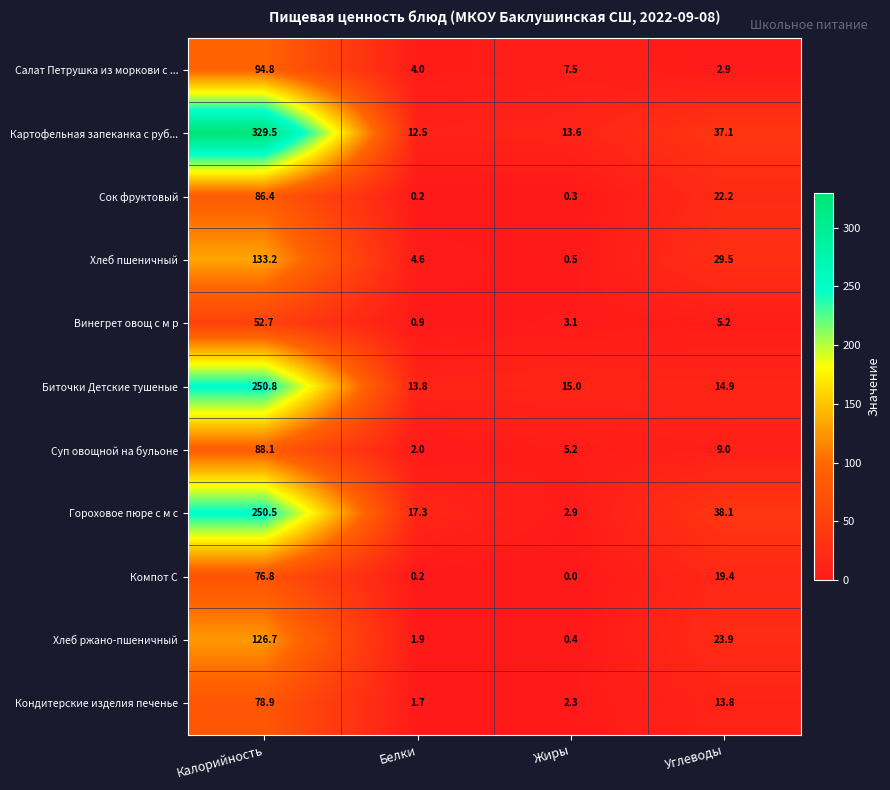

Where does the Кондитерские изделия печенье series first go above 13?

Калорийность